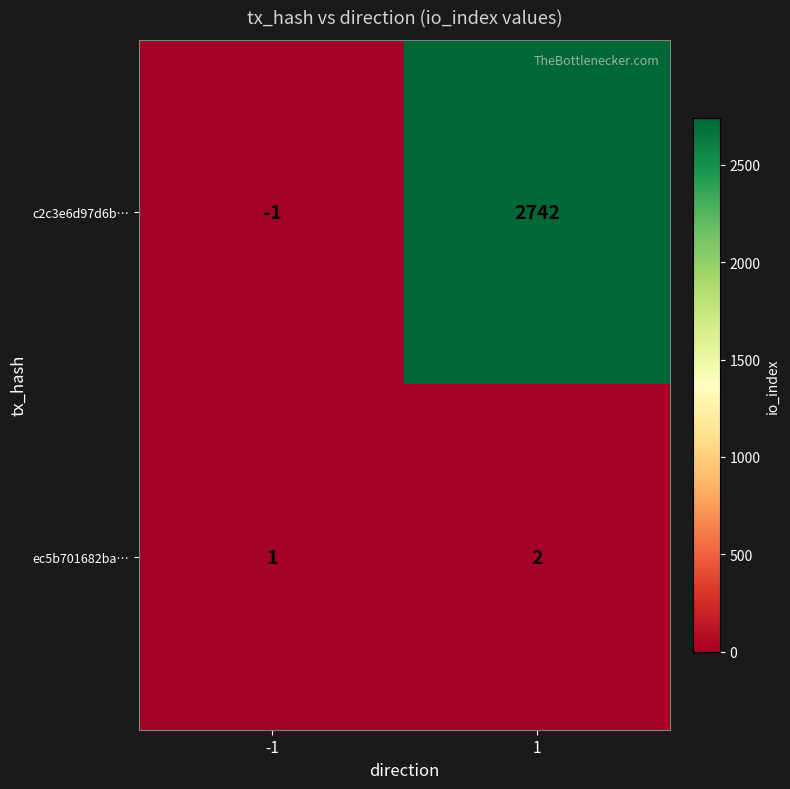

What is the minimum value shown in the chart?

-1